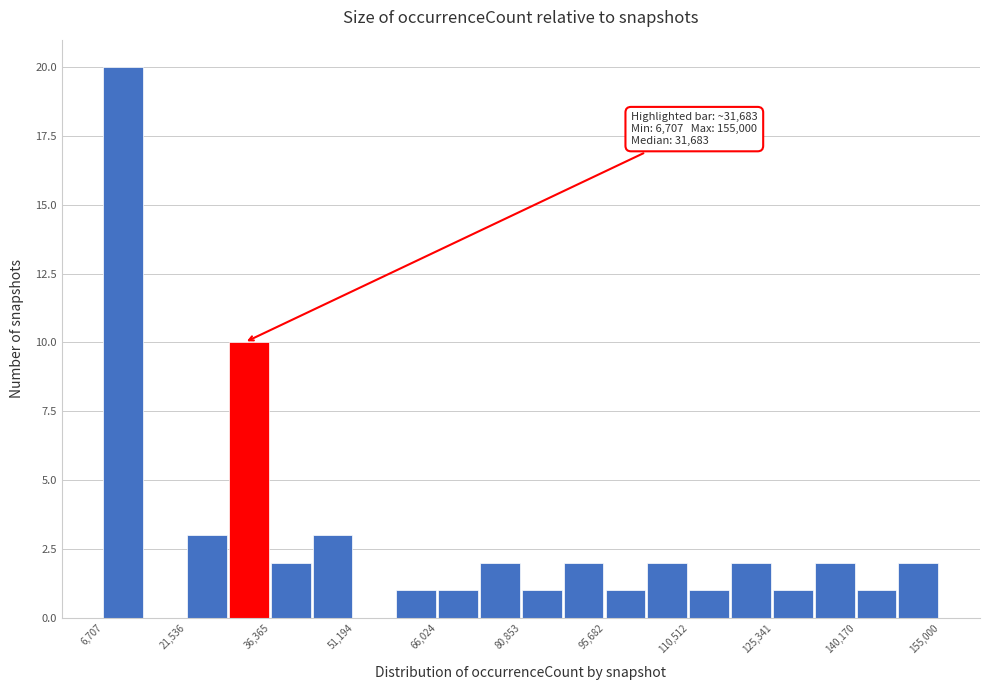

Around what value on the x-axis is the tallest bar? Give the approximate position of its centre, as read against the axis.

10000